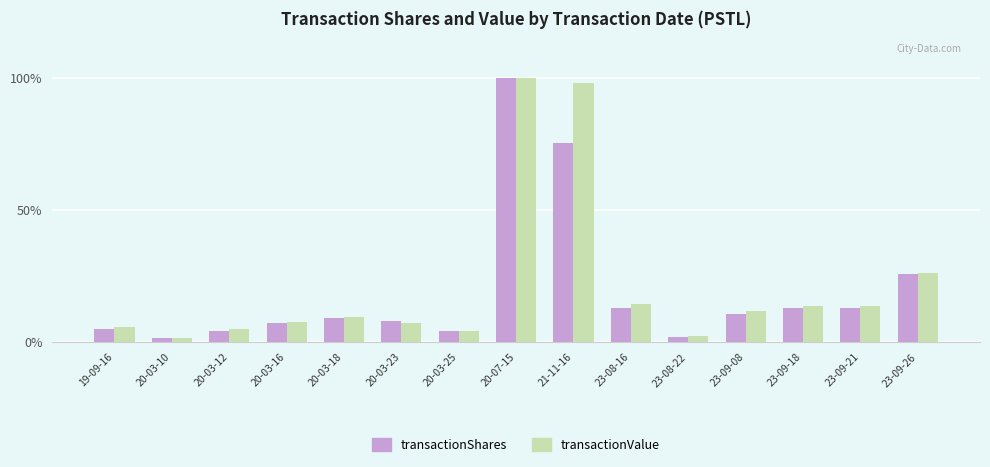

Where does the transactionValue series first go above 9?

20-03-18